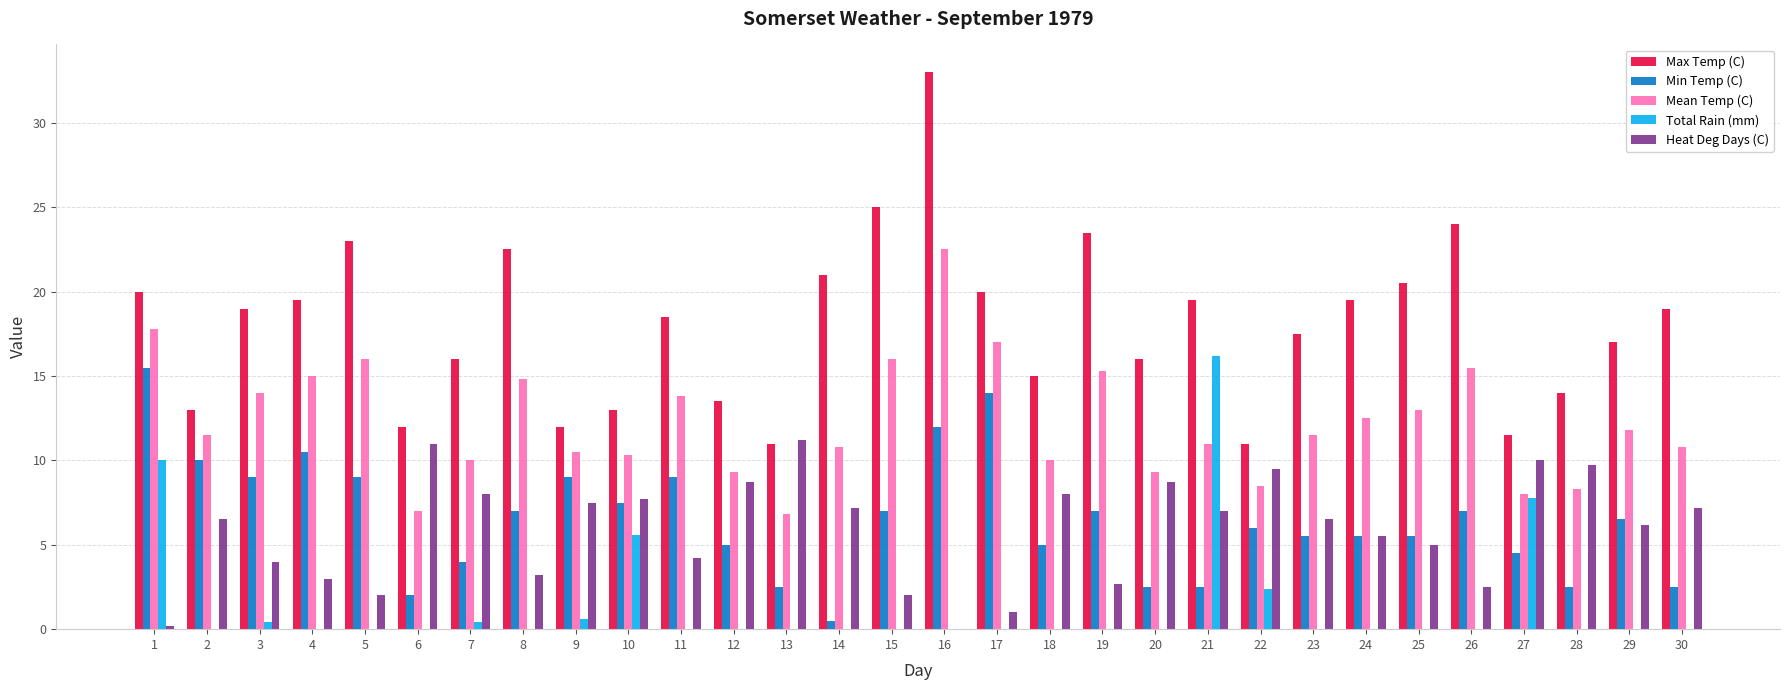

Reading right to left, extract all data points from this chart.

Max Temp (C): 19.0	17.0	14.0	11.5	24.0	20.5	19.5	17.5	11.0	19.5	16.0	23.5	15.0	20.0	33.0	25.0	21.0	11.0	13.5	18.5	13.0	12.0	22.5	16.0	12.0	23.0	19.5	19.0	13.0	20.0
Min Temp (C): 2.5	6.5	2.5	4.5	7.0	5.5	5.5	5.5	6.0	2.5	2.5	7.0	5.0	14.0	12.0	7.0	0.5	2.5	5.0	9.0	7.5	9.0	7.0	4.0	2.0	9.0	10.5	9.0	10.0	15.5
Mean Temp (C): 10.8	11.8	8.3	8.0	15.5	13.0	12.5	11.5	8.5	11.0	9.3	15.3	10.0	17.0	22.5	16.0	10.8	6.8	9.3	13.8	10.3	10.5	14.8	10.0	7.0	16.0	15.0	14.0	11.5	17.8
Total Rain (mm): 0.0	0.0	0.0	7.8	0.0	0.0	0.0	0.0	2.4	16.2	0.0	0.0	0.0	0.0	0.0	0.0	0.0	0.0	0.0	0.0	5.6	0.6	0.0	0.4	0.0	0.0	0.0	0.4	0.0	10.0
Heat Deg Days (C): 7.2	6.2	9.7	10.0	2.5	5.0	5.5	6.5	9.5	7.0	8.7	2.7	8.0	1.0	0.0	2.0	7.2	11.2	8.7	4.2	7.7	7.5	3.2	8.0	11.0	2.0	3.0	4.0	6.5	0.2